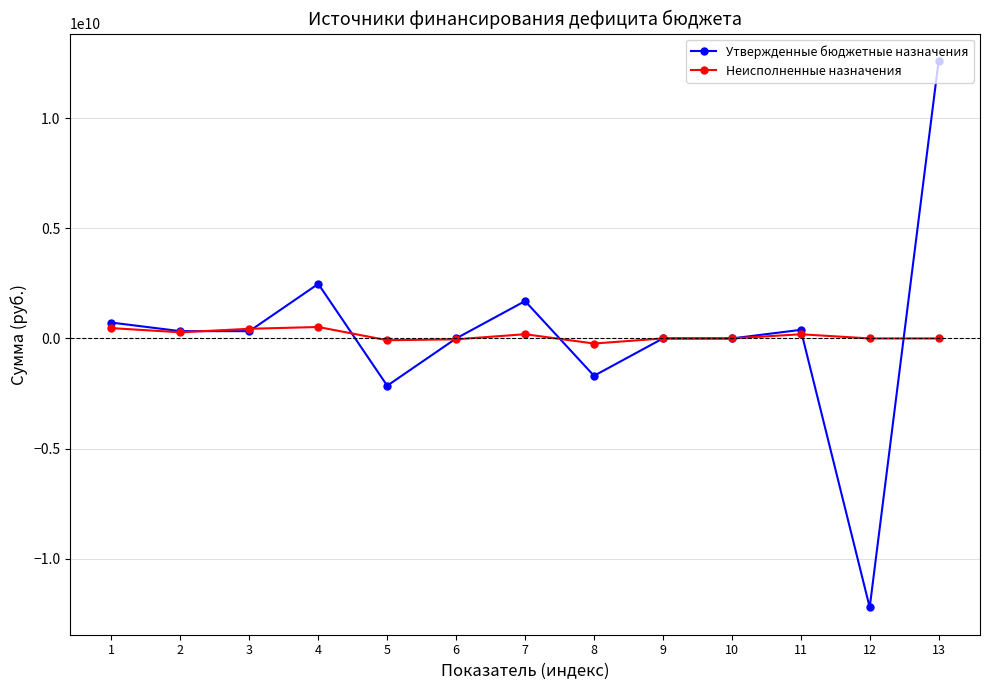

After their last crossing, which series has the higher values: Утвержденные бюджетные назначения or Неисполненные назначения?

Утвержденные бюджетные назначения